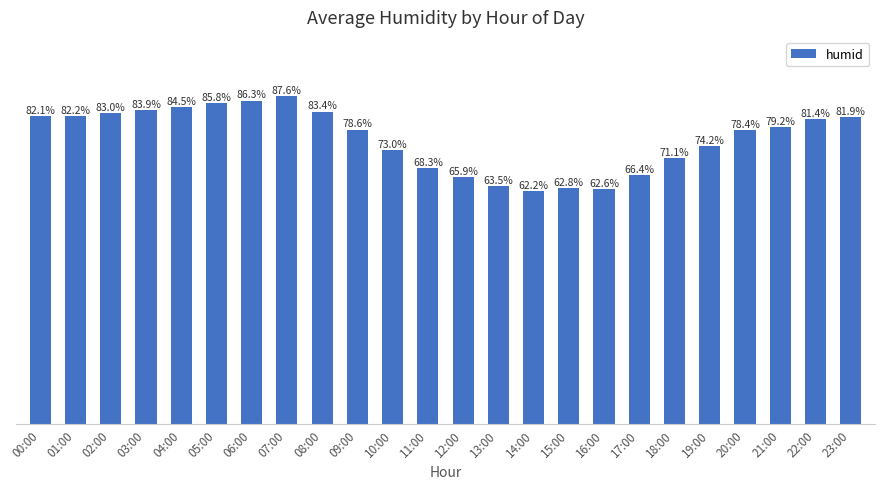

Where does the data first go above 79?

00:00